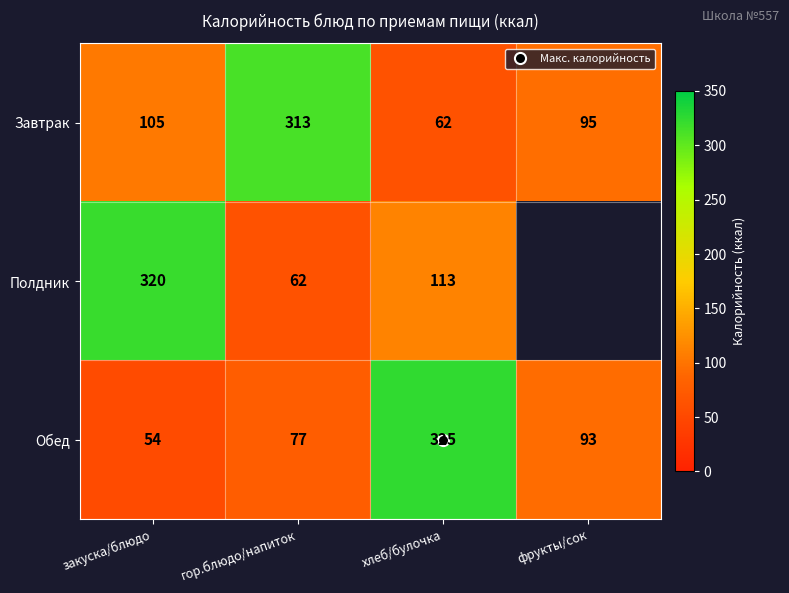

At which category is the sum across all series the highest?

хлеб/булочка